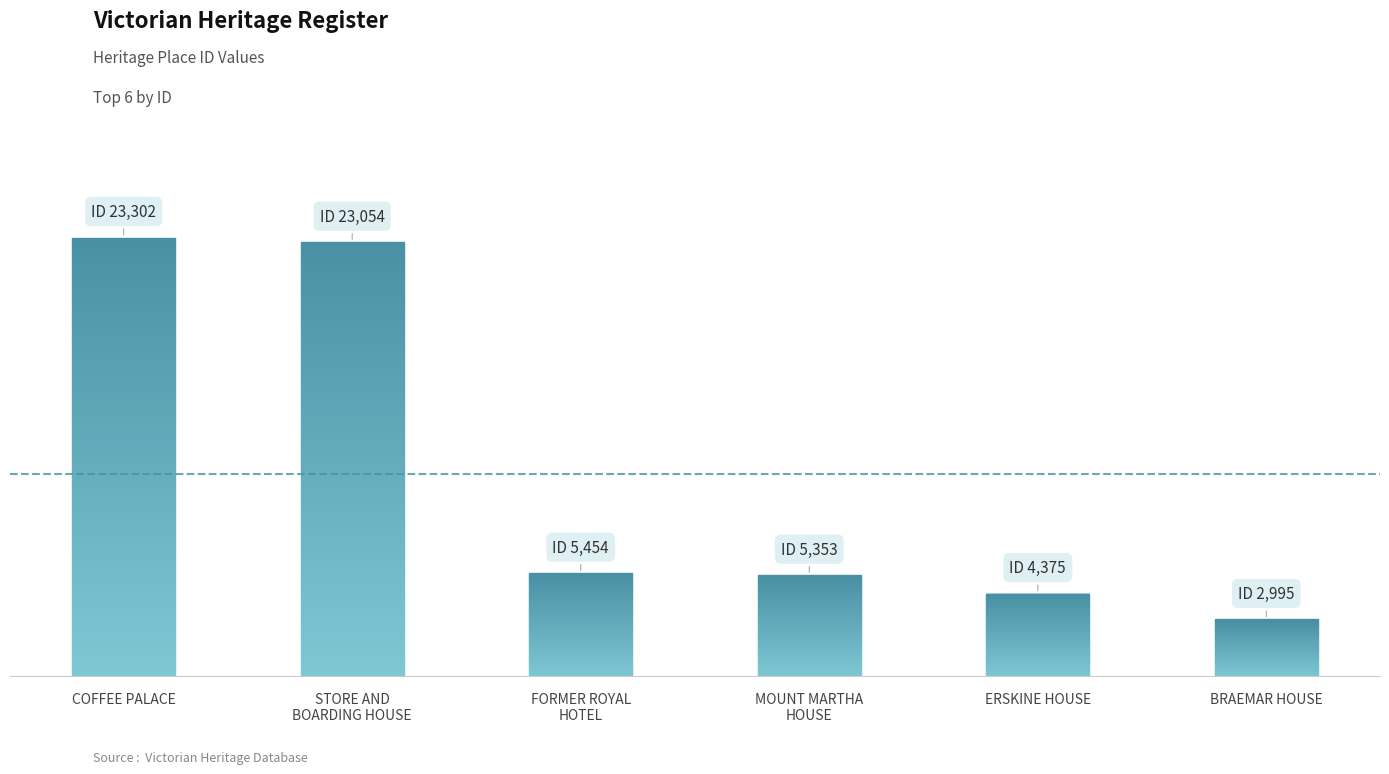

Reading right to left, list all the values displayed in this chart.

BRAEMAR HOUSE=2995	ERSKINE HOUSE=4375	MOUNT MARTHA
HOUSE=5353	FORMER ROYAL
HOTEL=5454	STORE AND
BOARDING HOUSE=23054	COFFEE PALACE=23302